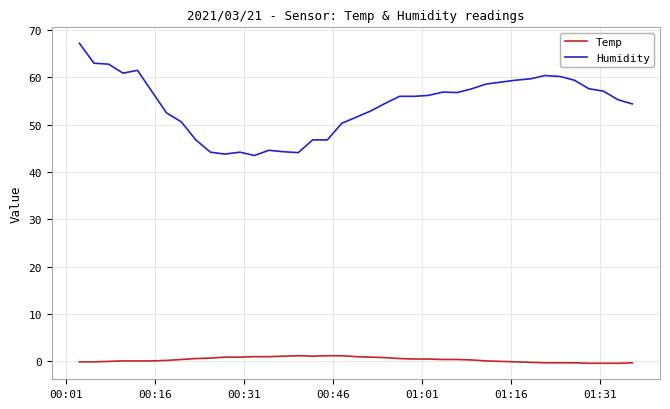

What is the maximum value shown in the chart?

67.2